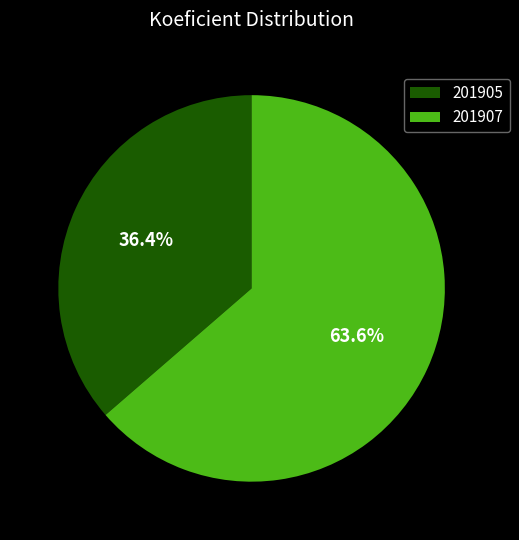

What is the largest slice in the pie chart?

201907